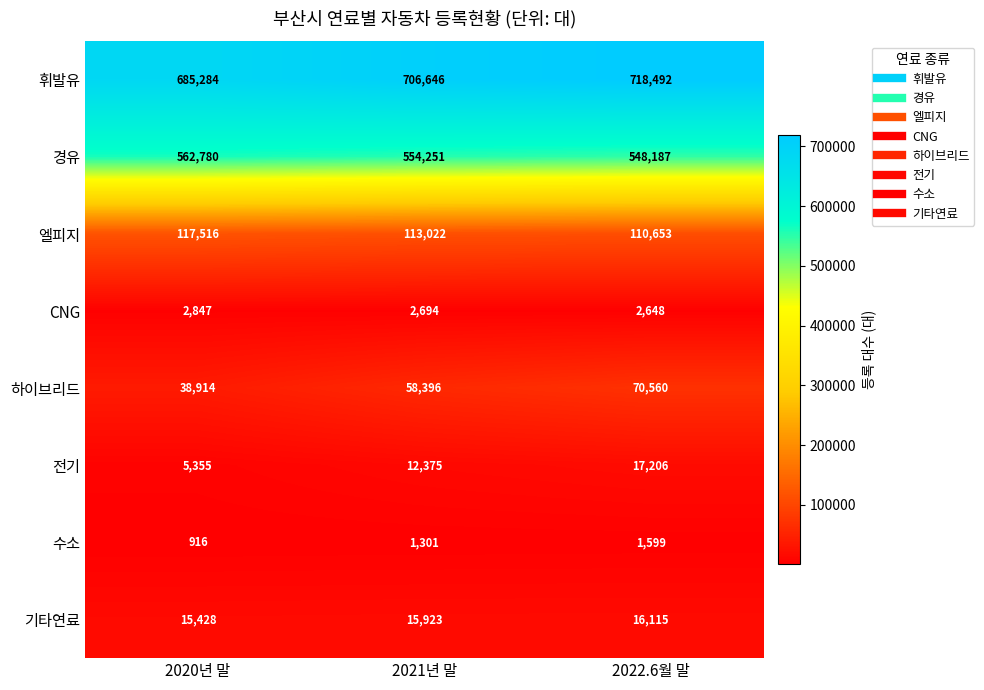

Reading left to right, transcribe all the data shown in this chart.

휘발유: 2020년 말=685284	2021년 말=706646	2022.6월 말=718492
경유: 2020년 말=562780	2021년 말=554251	2022.6월 말=548187
엘피지: 2020년 말=117516	2021년 말=113022	2022.6월 말=110653
CNG: 2020년 말=2847	2021년 말=2694	2022.6월 말=2648
하이브리드: 2020년 말=38914	2021년 말=58396	2022.6월 말=70560
전기: 2020년 말=5355	2021년 말=12375	2022.6월 말=17206
수소: 2020년 말=916	2021년 말=1301	2022.6월 말=1599
기타연료: 2020년 말=15428	2021년 말=15923	2022.6월 말=16115